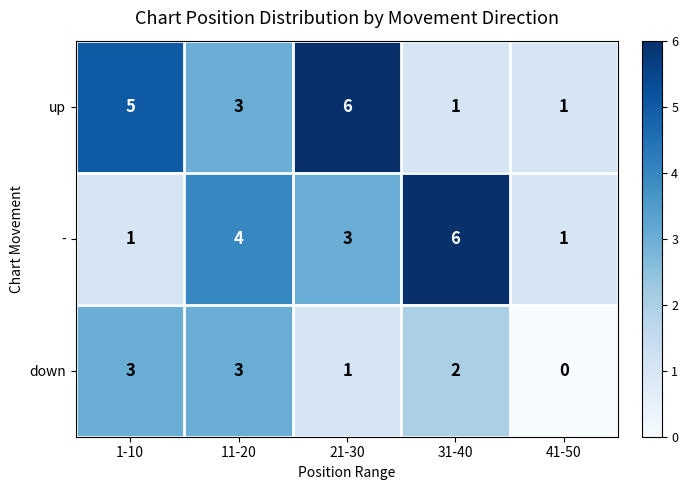

What is the greatest value displayed?

6